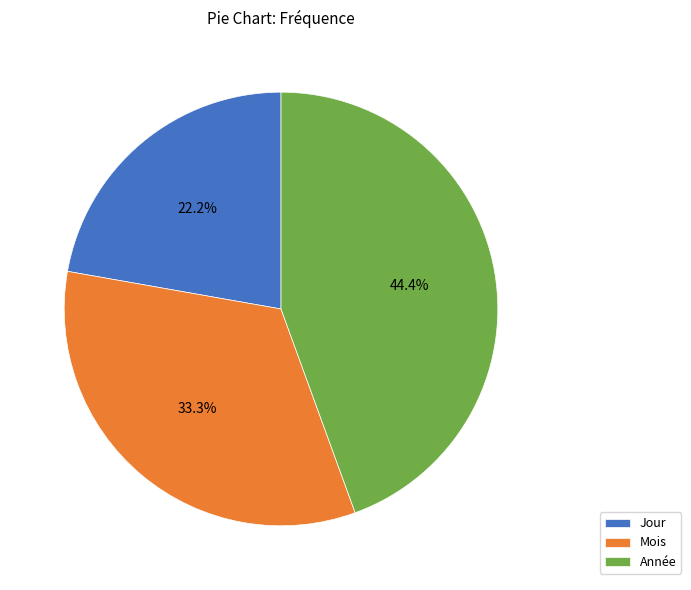

What percentage is the Mois slice, to the nearest percent?

33%